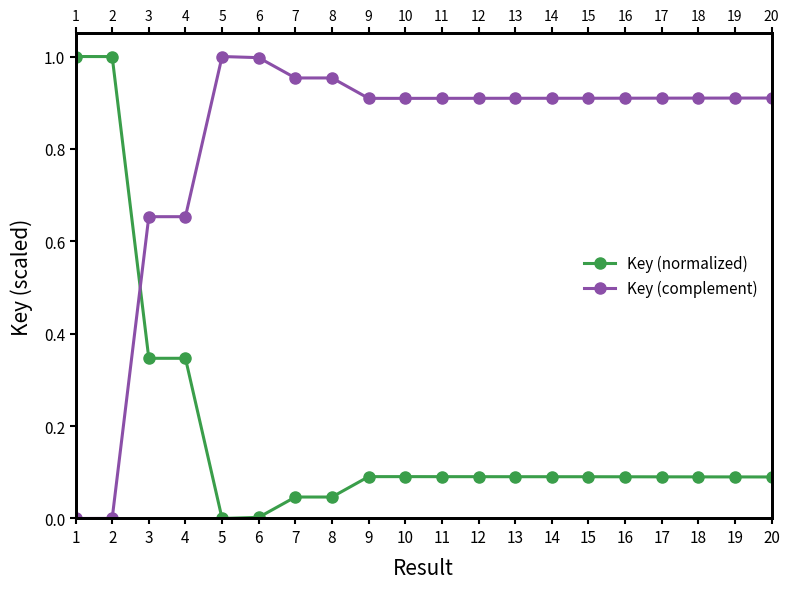

Which category has the lowest value across all series?

5